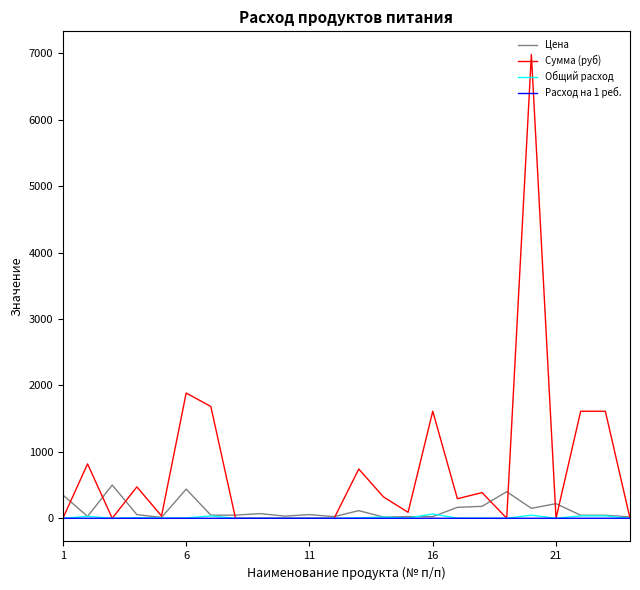

Which series has the largest total across all categories?

Сумма (руб)